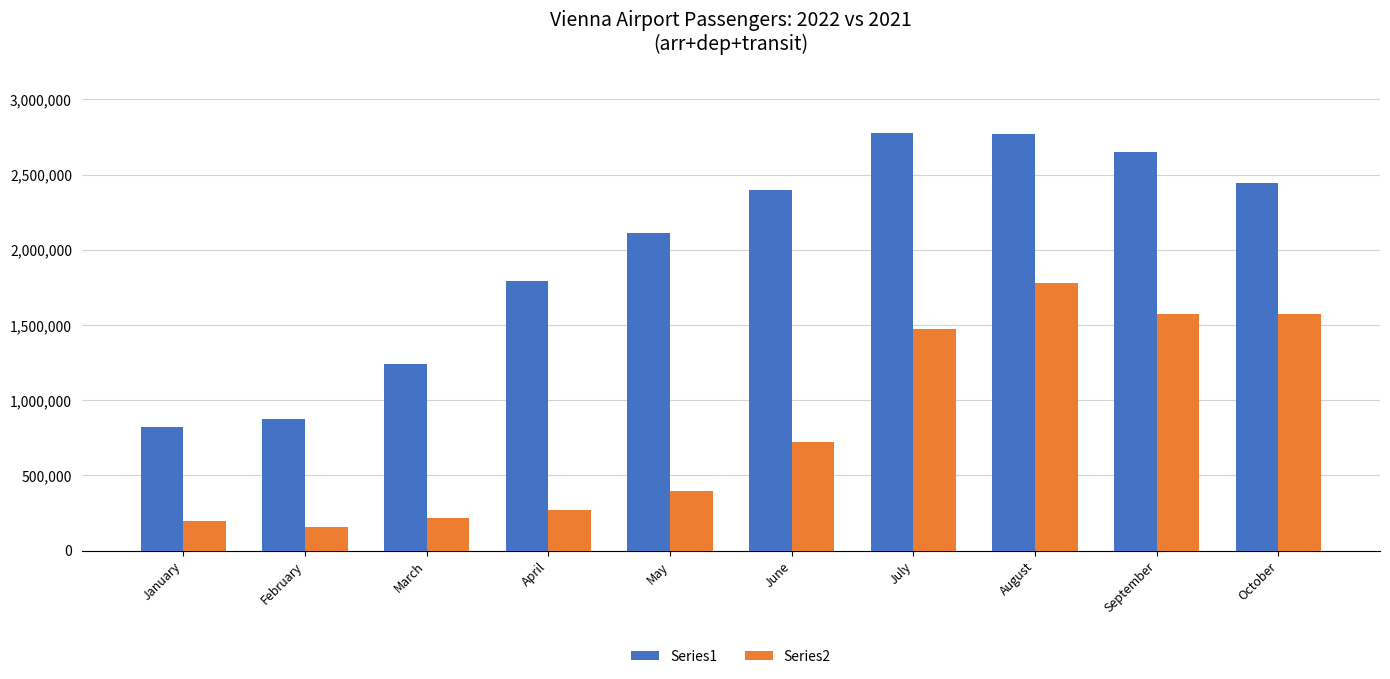

Where is Series2 nearest to the value 968466?

June